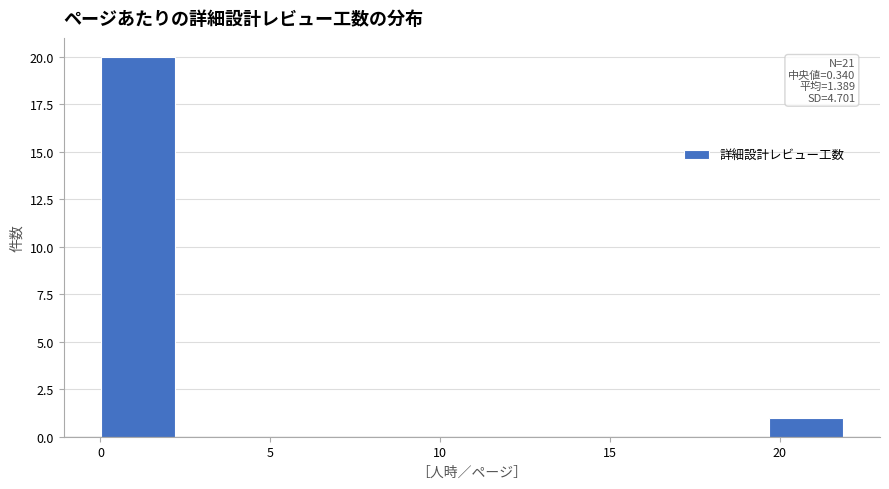

Over which range of the x-axis is the bar tallest?

0.0 to 2.0